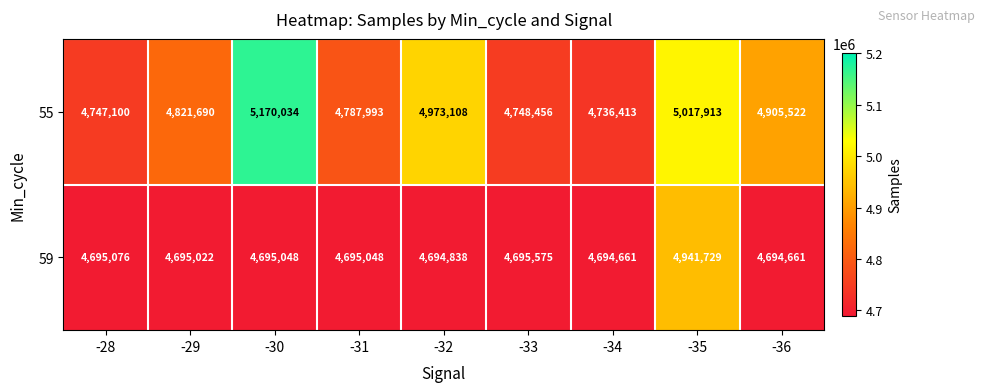

Which series has the largest range (max minus min)?

55